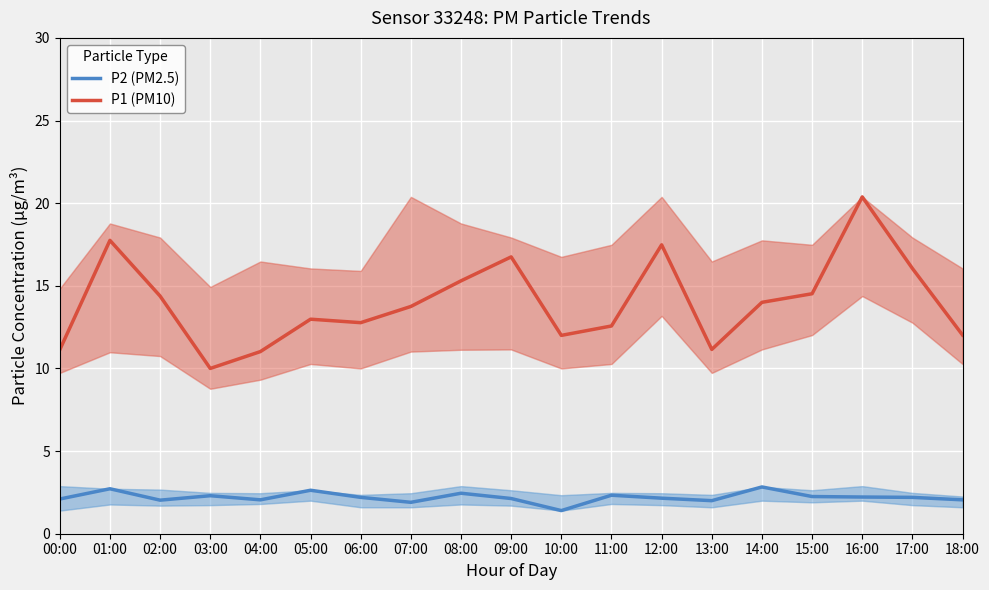

Which series has the largest range (max minus min)?

P1 (PM10)